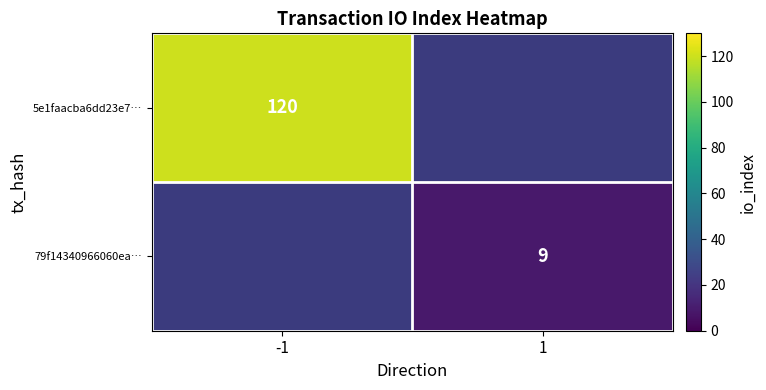

The 5e1faacba6dd23e7… series shows 120 at -1. True or false?

True